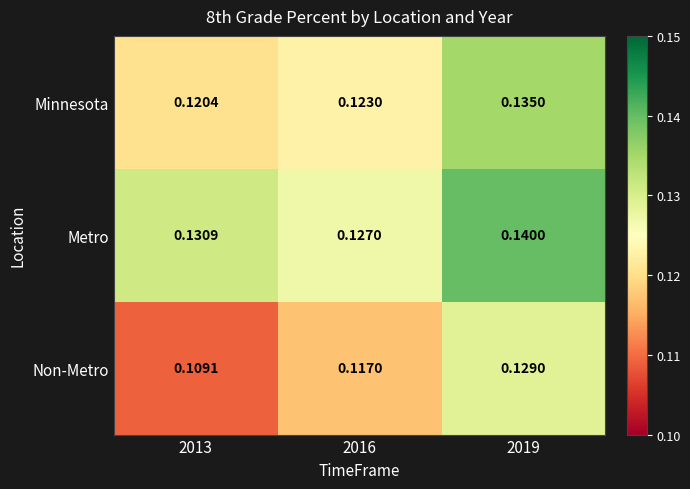

Is the value of Metro at 2019 greater than the value of Minnesota at 2016?

Yes